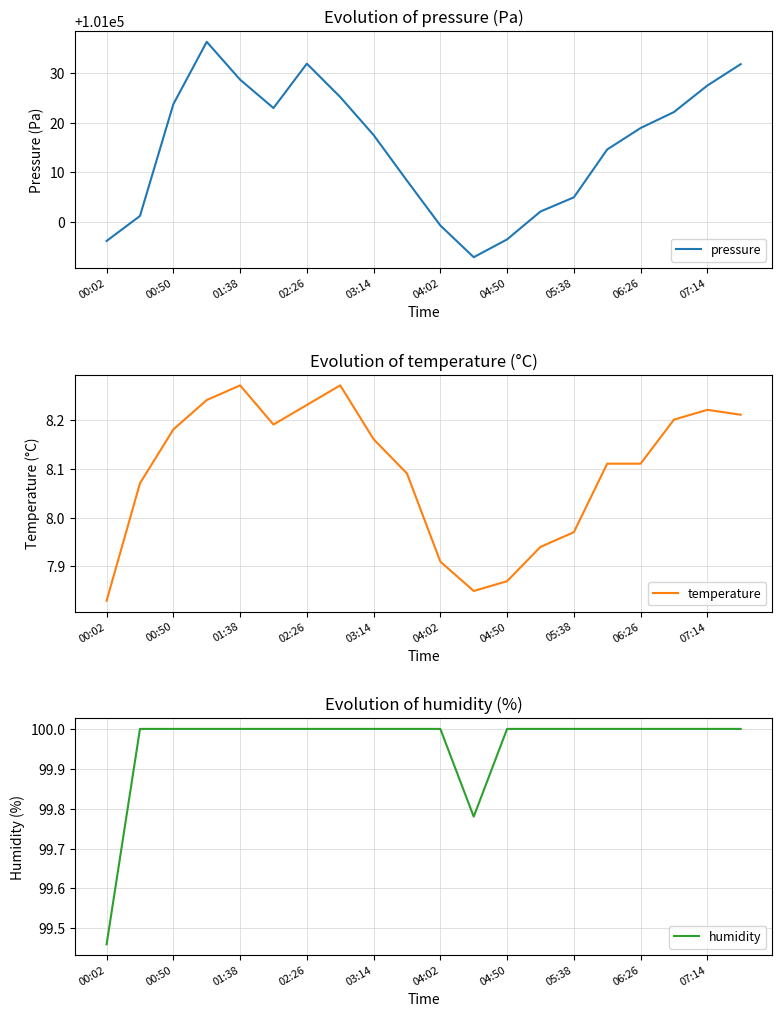

Is this an area chart (filled region under the line)?

No